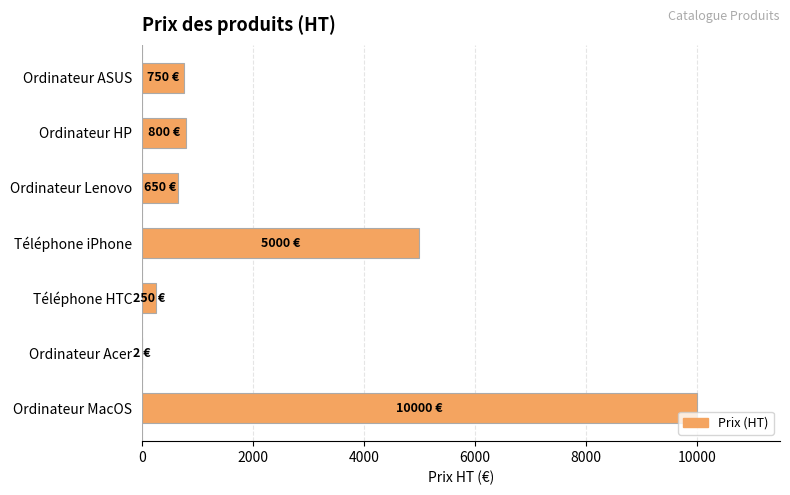

What is the ratio of the value at Ordinateur Lenovo to the value at Ordinateur ASUS?

0.9